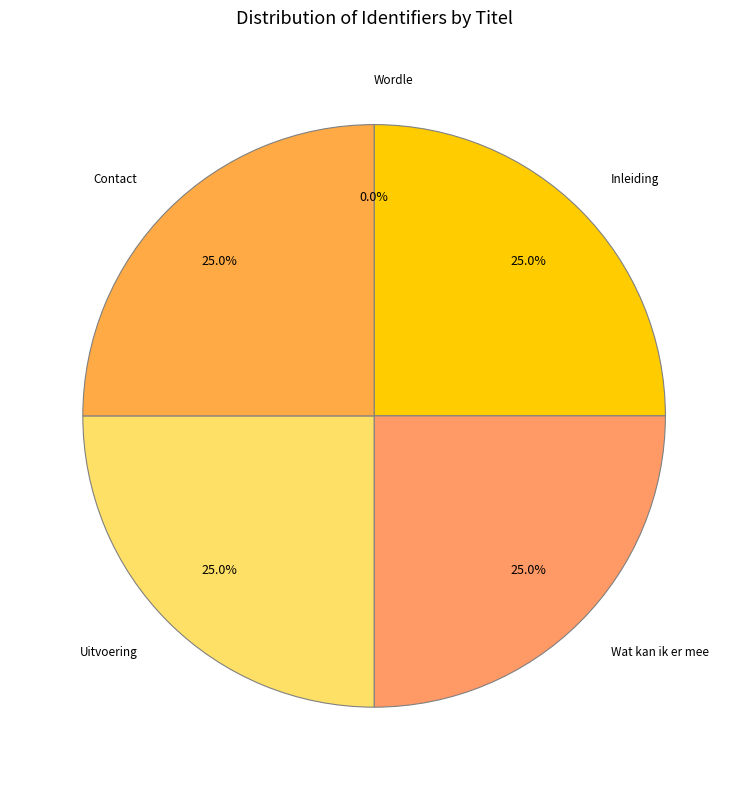

Approximately how many times larger is the value at Contact compared to Inleiding?

1.0